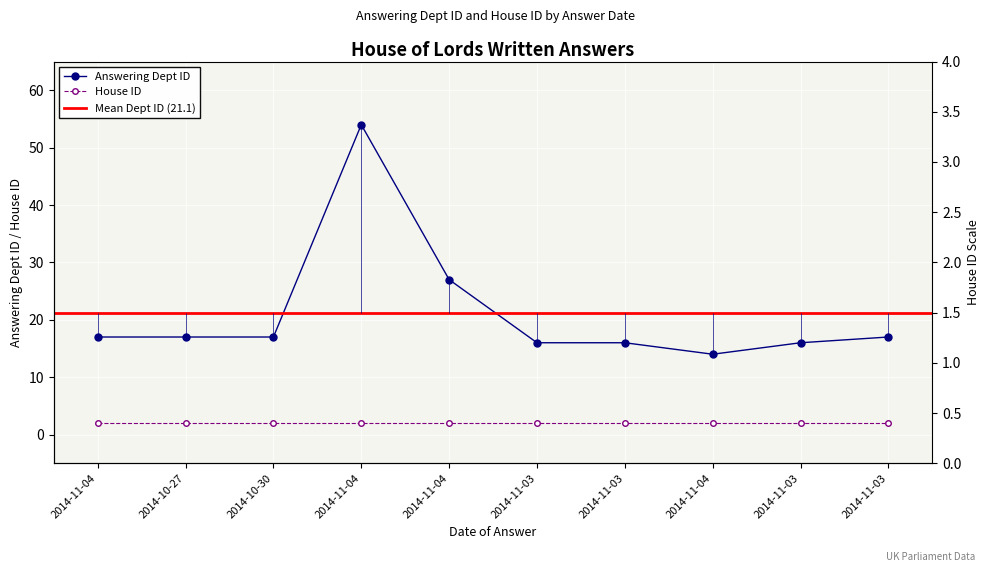

What is the ratio of the value at 2014-11-03 to the value at 2014-11-03?

1.0